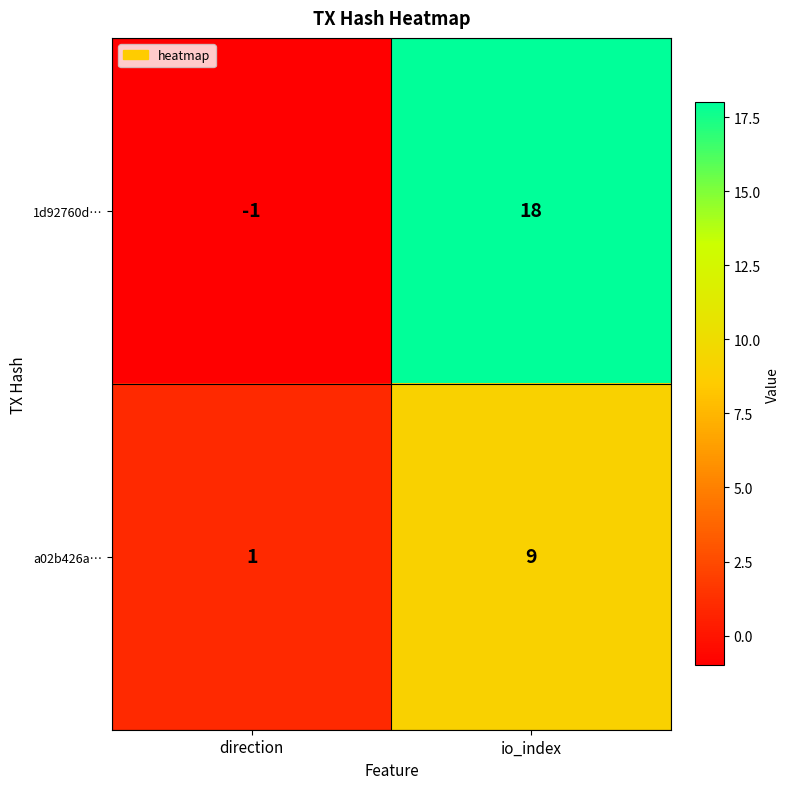

Is the value of a02b426a… at direction greater than the value of 1d92760d… at direction?

Yes